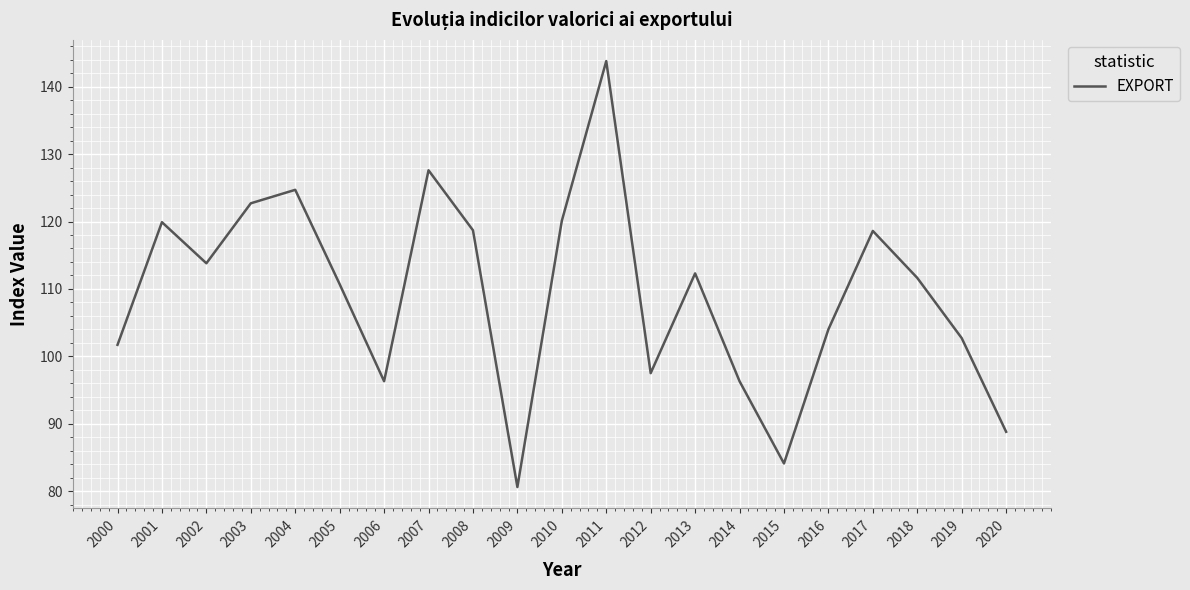

What is the difference between the maximum and minimum values?

63.2